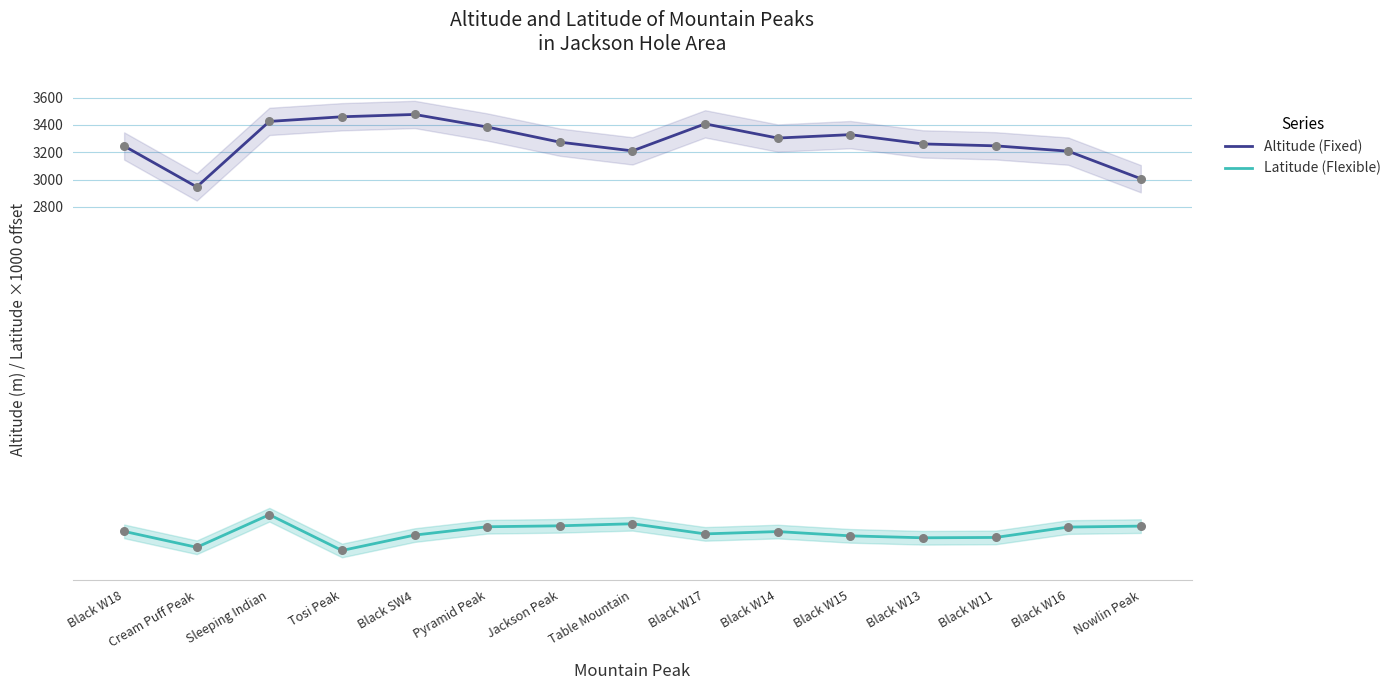

At which category is the sum across all series the highest?

Sleeping Indian